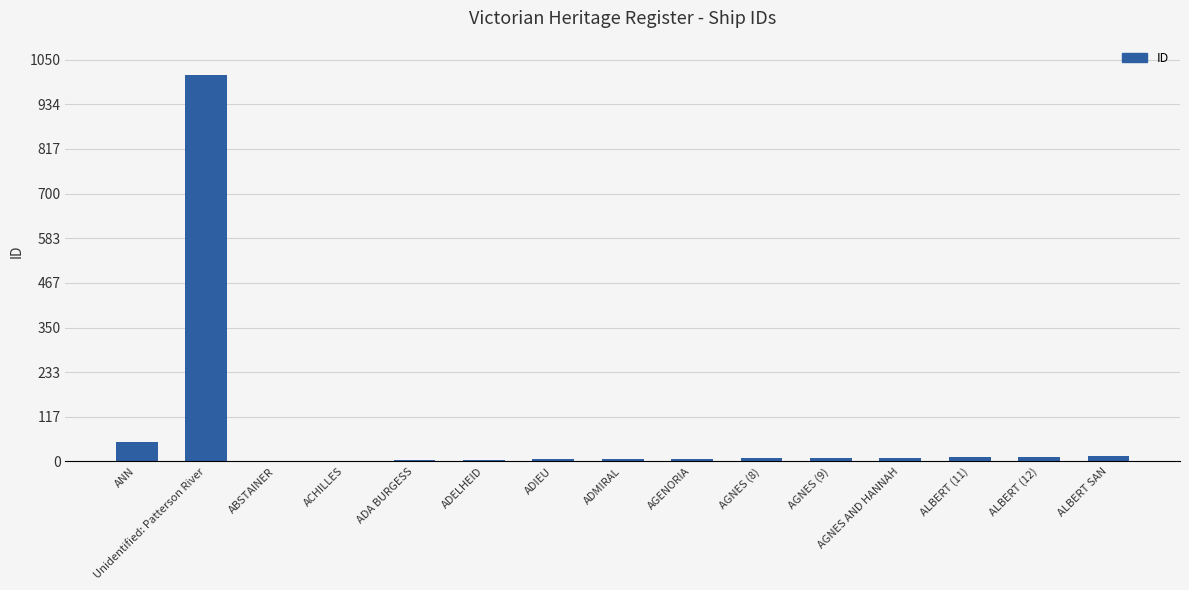

What is the greatest value displayed?

1009